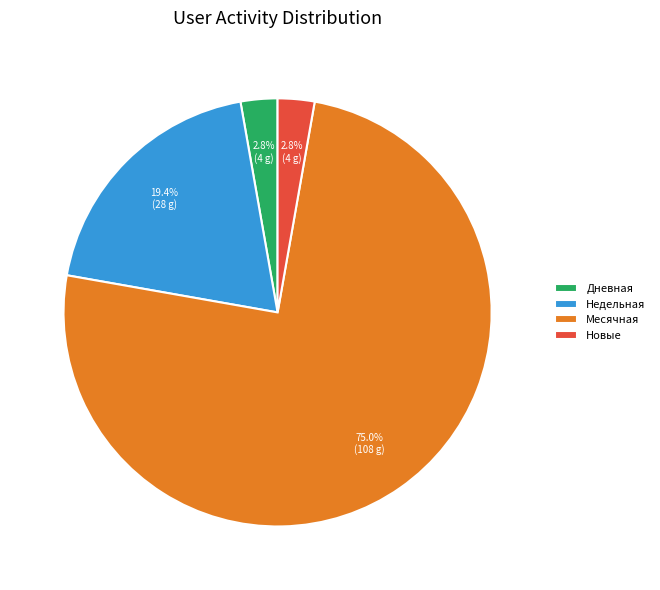

Which category has the biggest portion of the pie?

Месячная